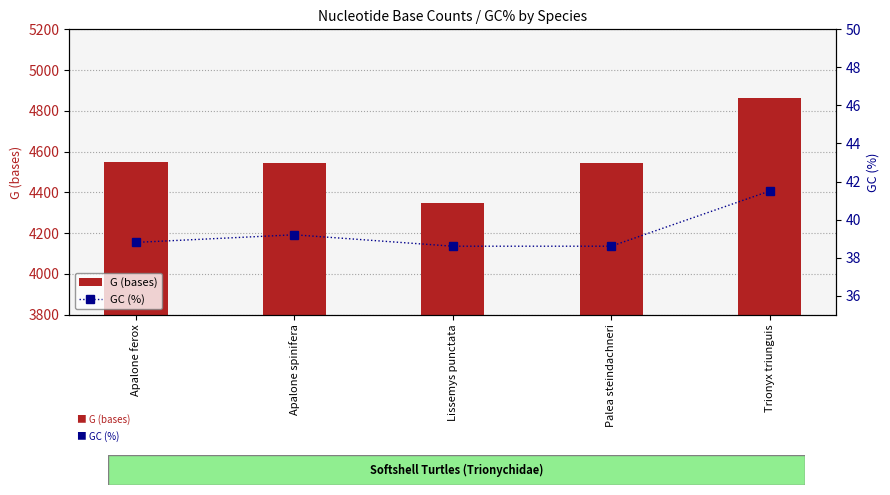

What is the difference between the maximum and second lowest values in the G (bases) series?

322